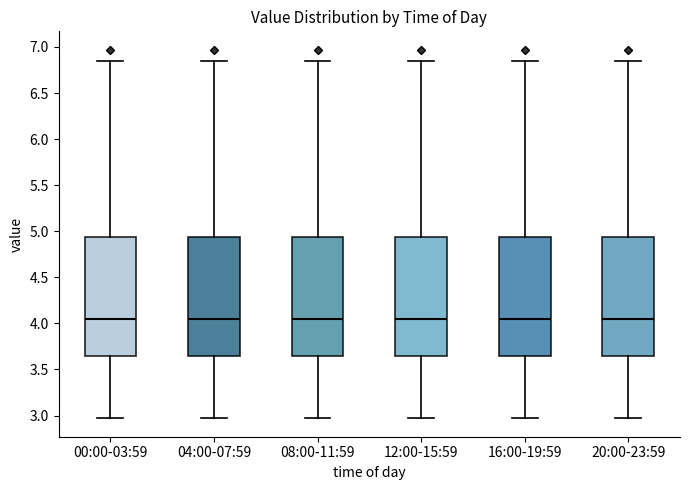

Where is the lower edge of the box for 04:00-07:59 on the y-axis? The values are not printed on the chart, so give them approximately, as read against the axis.

3.65